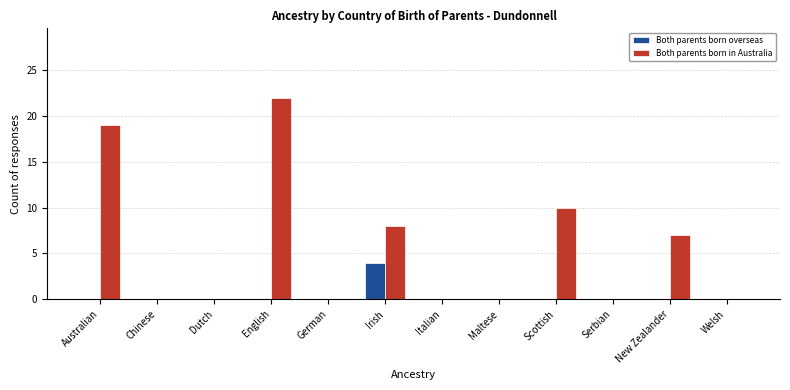

Reading left to right, transcribe all the data shown in this chart.

Both parents born overseas: 0	0	0	0	0	4	0	0	0	0	0	0
Both parents born in Australia: 19	0	0	22	0	8	0	0	10	0	7	0